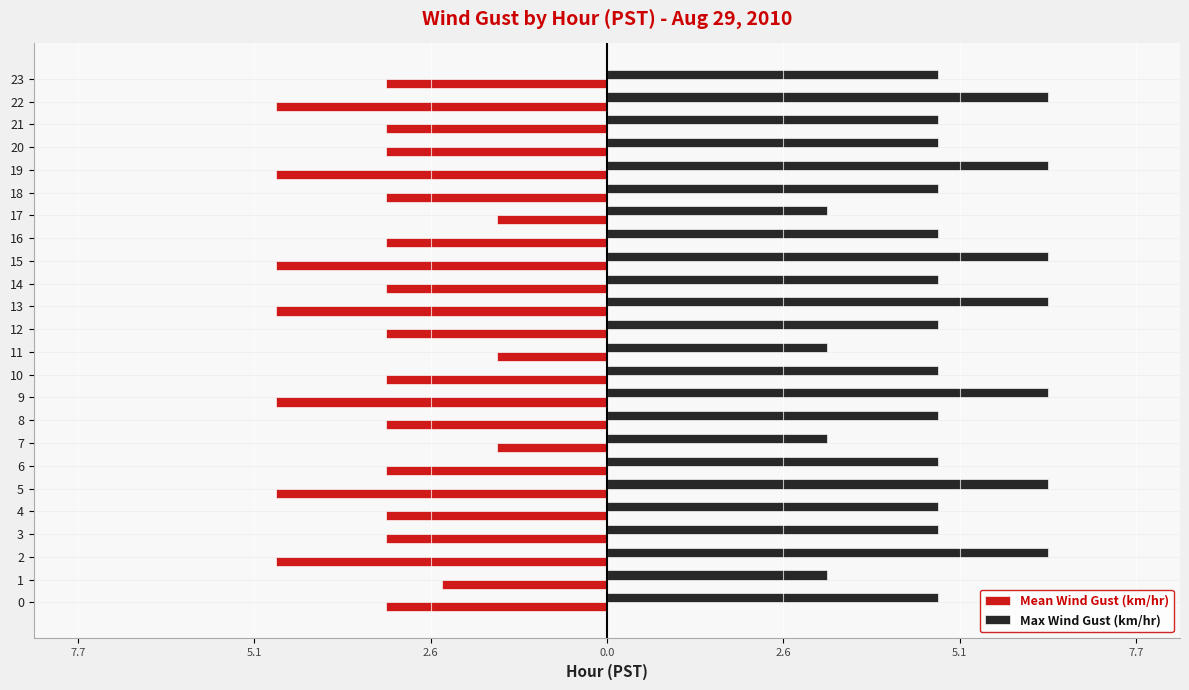

What are all the series names shown in the legend?

Mean Wind Gust (km/hr), Max Wind Gust (km/hr)